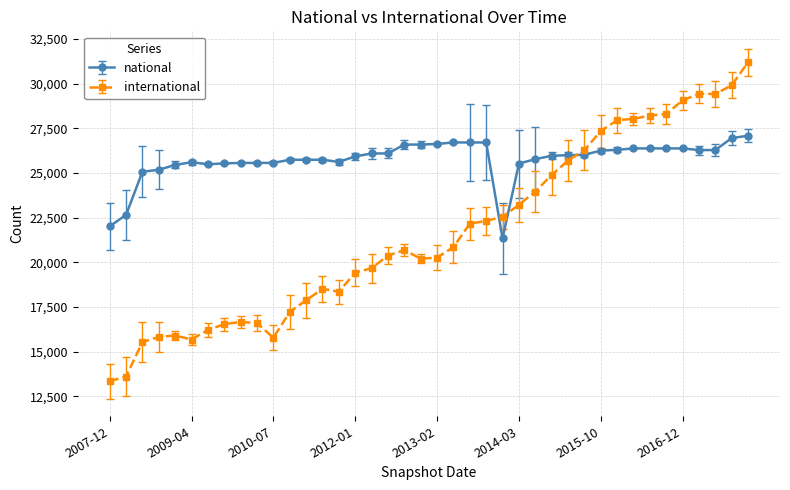

What is the value of the international point at the 1st from the left?

13338